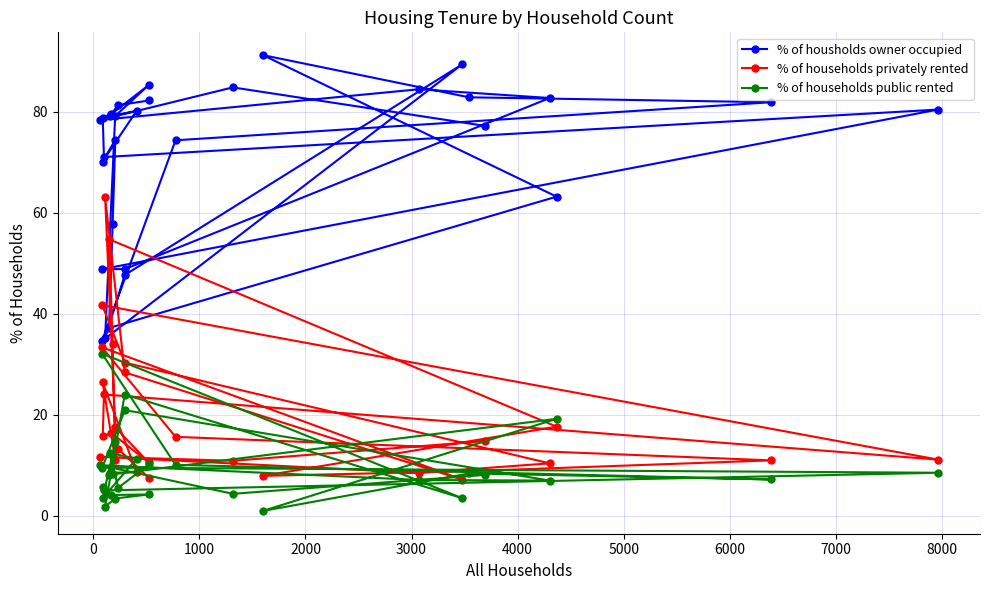

Is this an area chart (filled region under the line)?

No